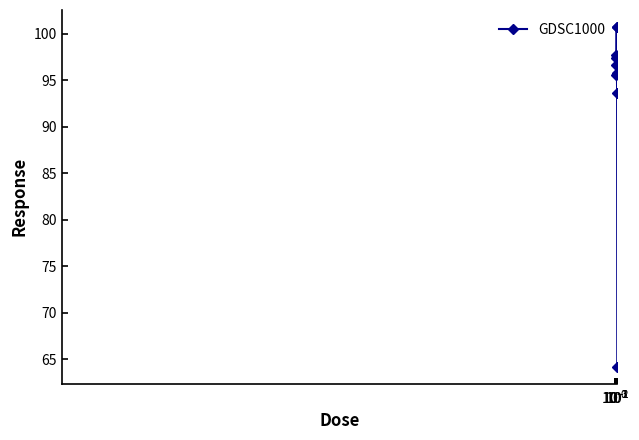

What is the greatest value displayed?

100.7